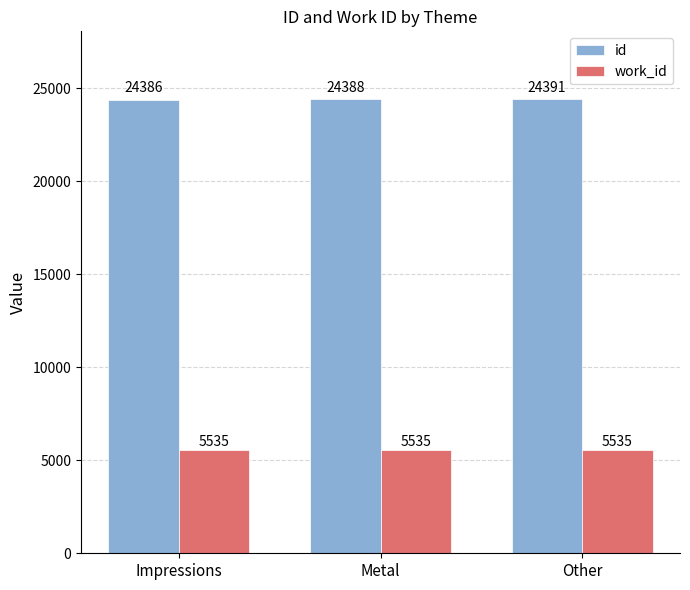

What are all the series names shown in the legend?

id, work_id